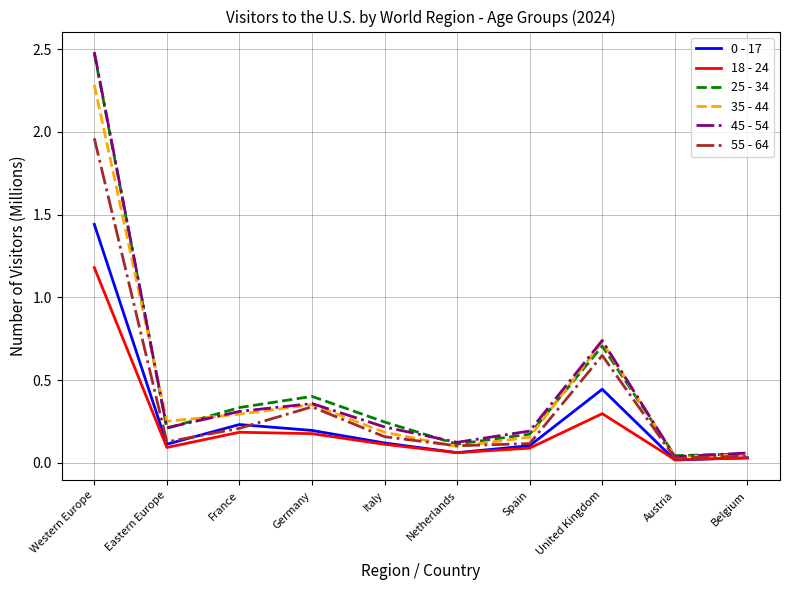

True or false: 0 - 17 has a value of 0.1 at Italy.

True